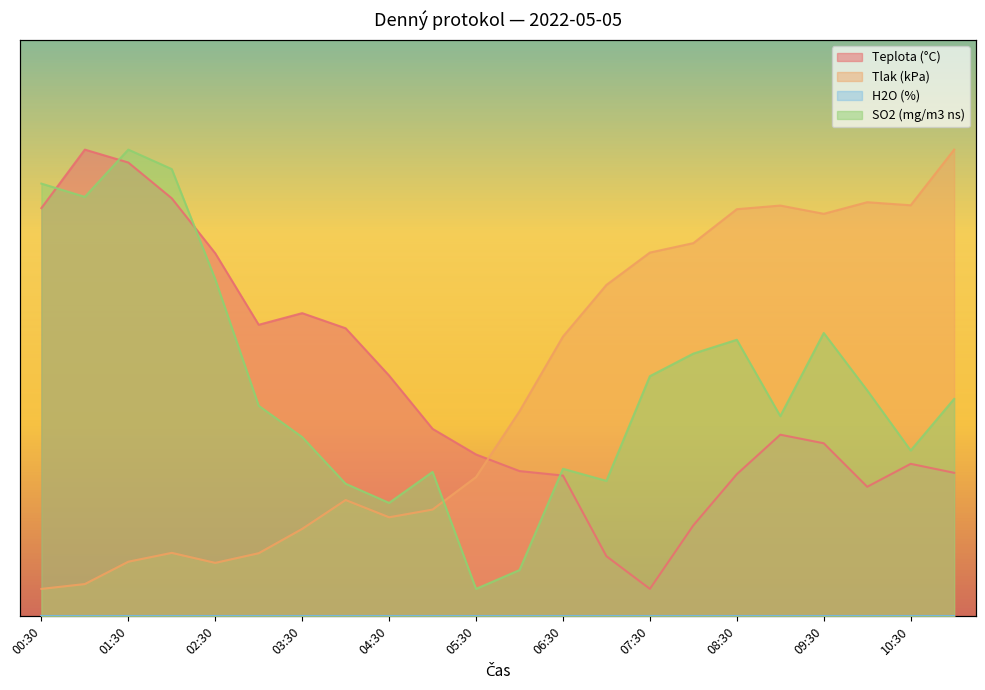

What is the difference between the Teplota (°C) values at 07:30 and 06:30?

20.6